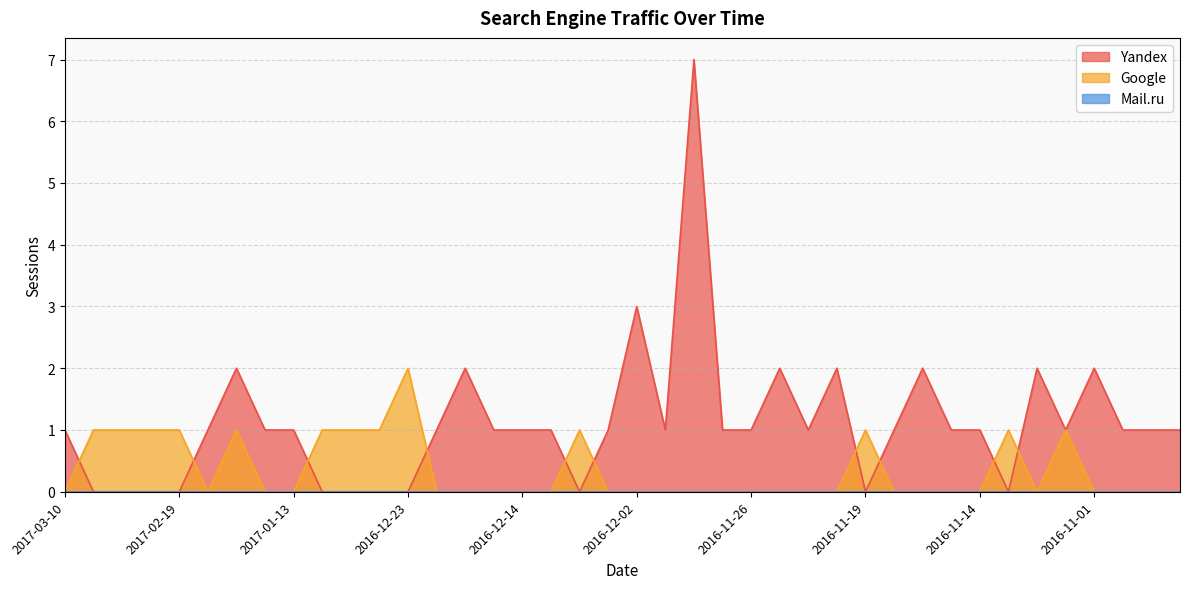

Does the chart display data point markers on the line(s)?

No